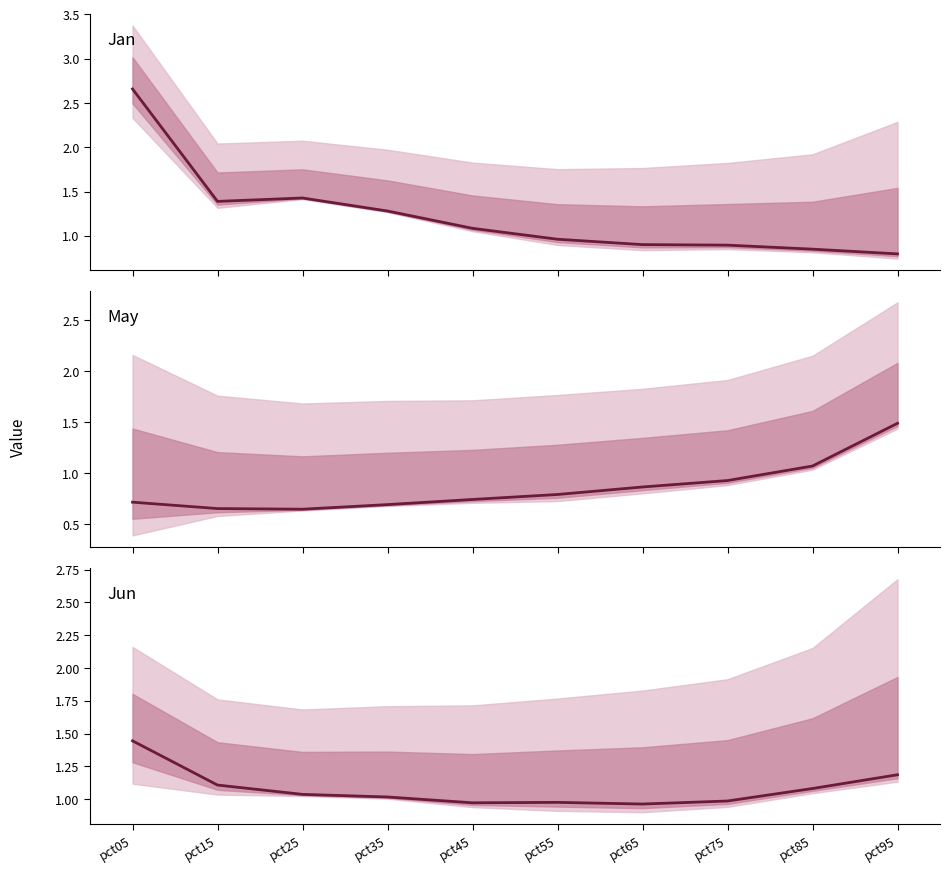

True or false: May has a value of 0.3 at pct15.

False